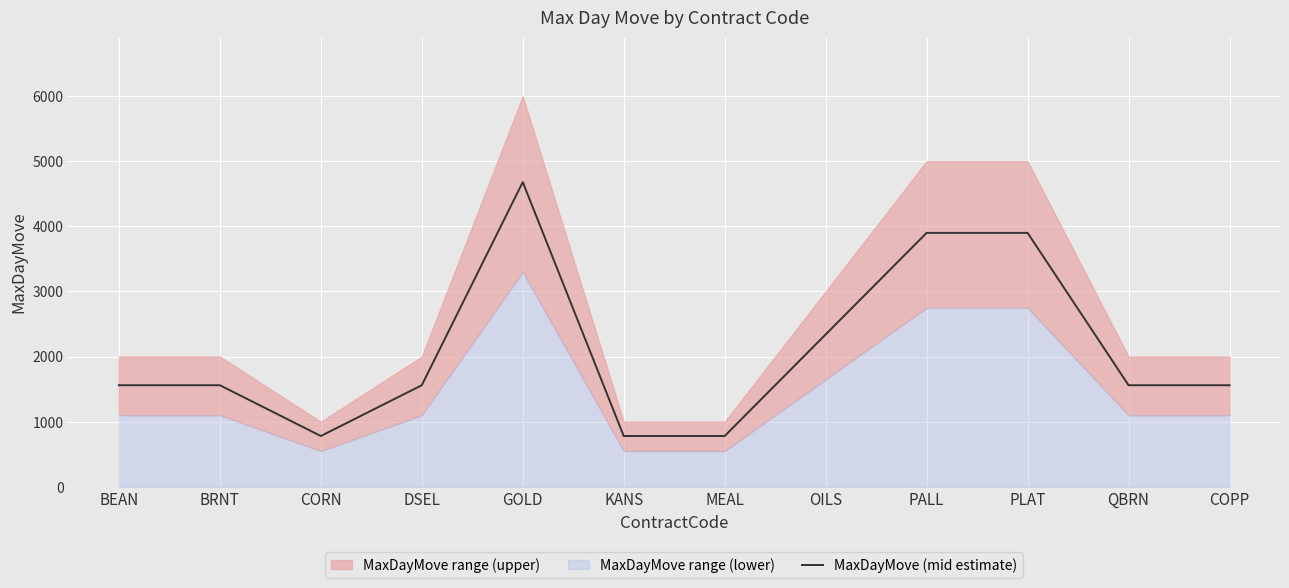

Rank the categories by value from highest to lowest.

GOLD, PALL, PLAT, OILS, BEAN, BRNT, DSEL, QBRN, COPP, CORN, KANS, MEAL